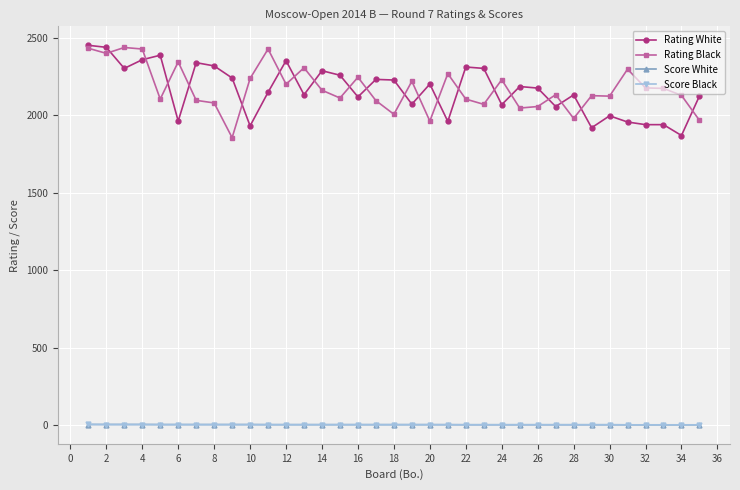

What is the value of the Rating White point at the 17th from the left?

2232.0